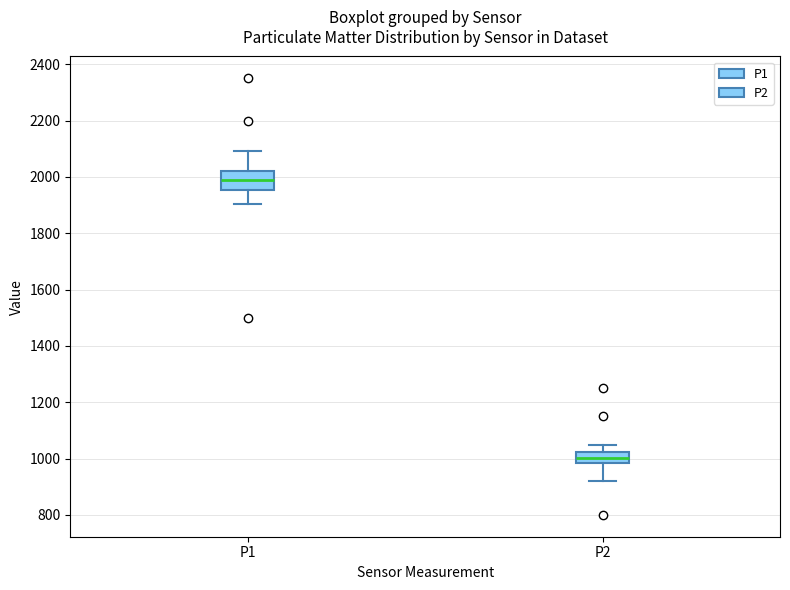

Which box has the lowest median line?

P2